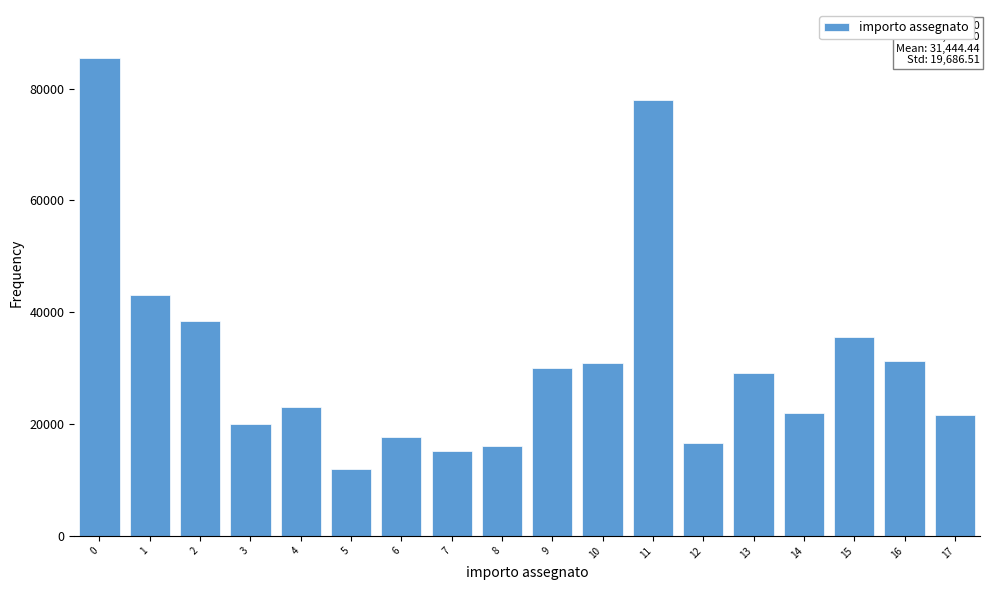

The chart shows a value of 85500 at 0. True or false?

True